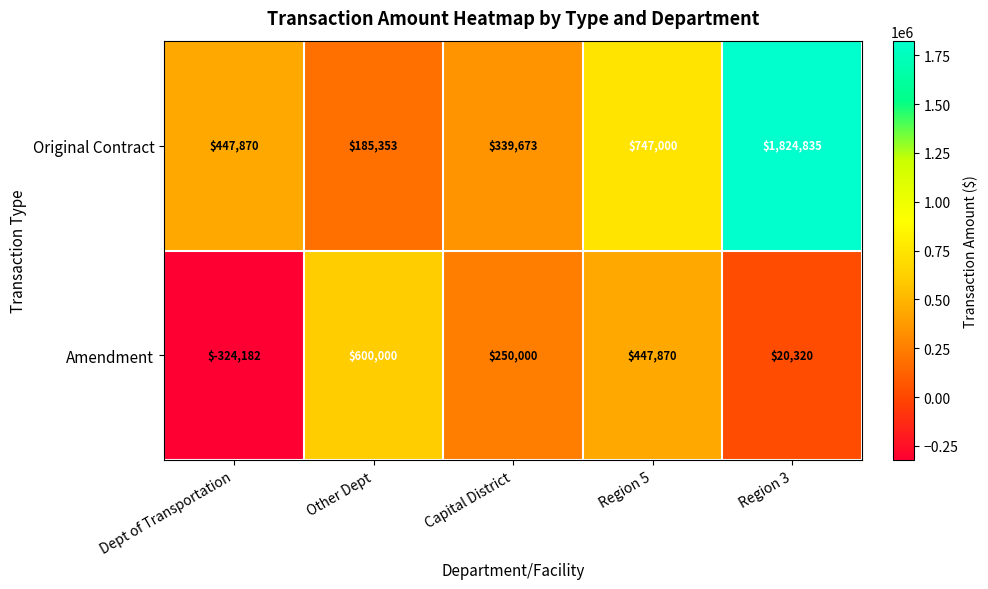

What is the maximum value for Original Contract?

1824835